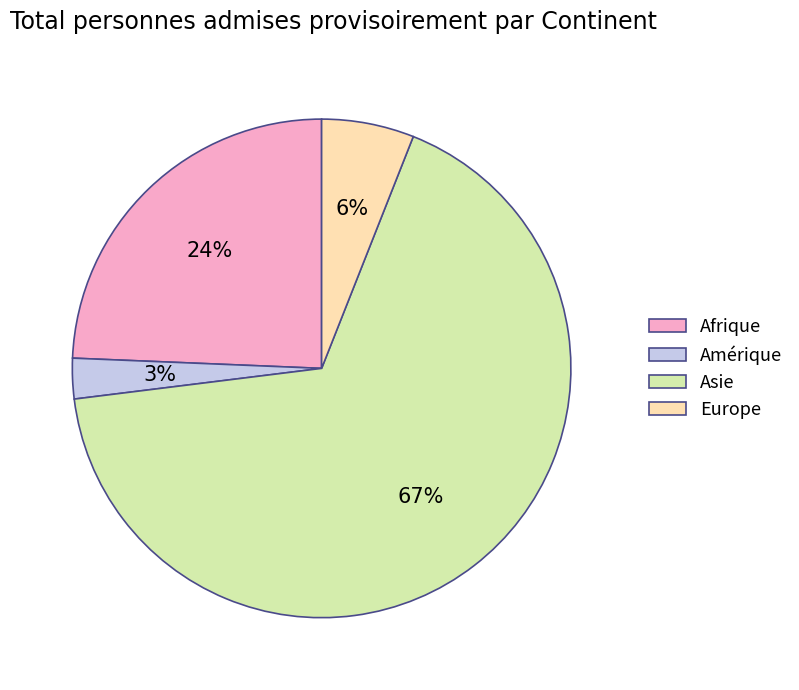

To the nearest percent, what portion does Afrique represent?

24%